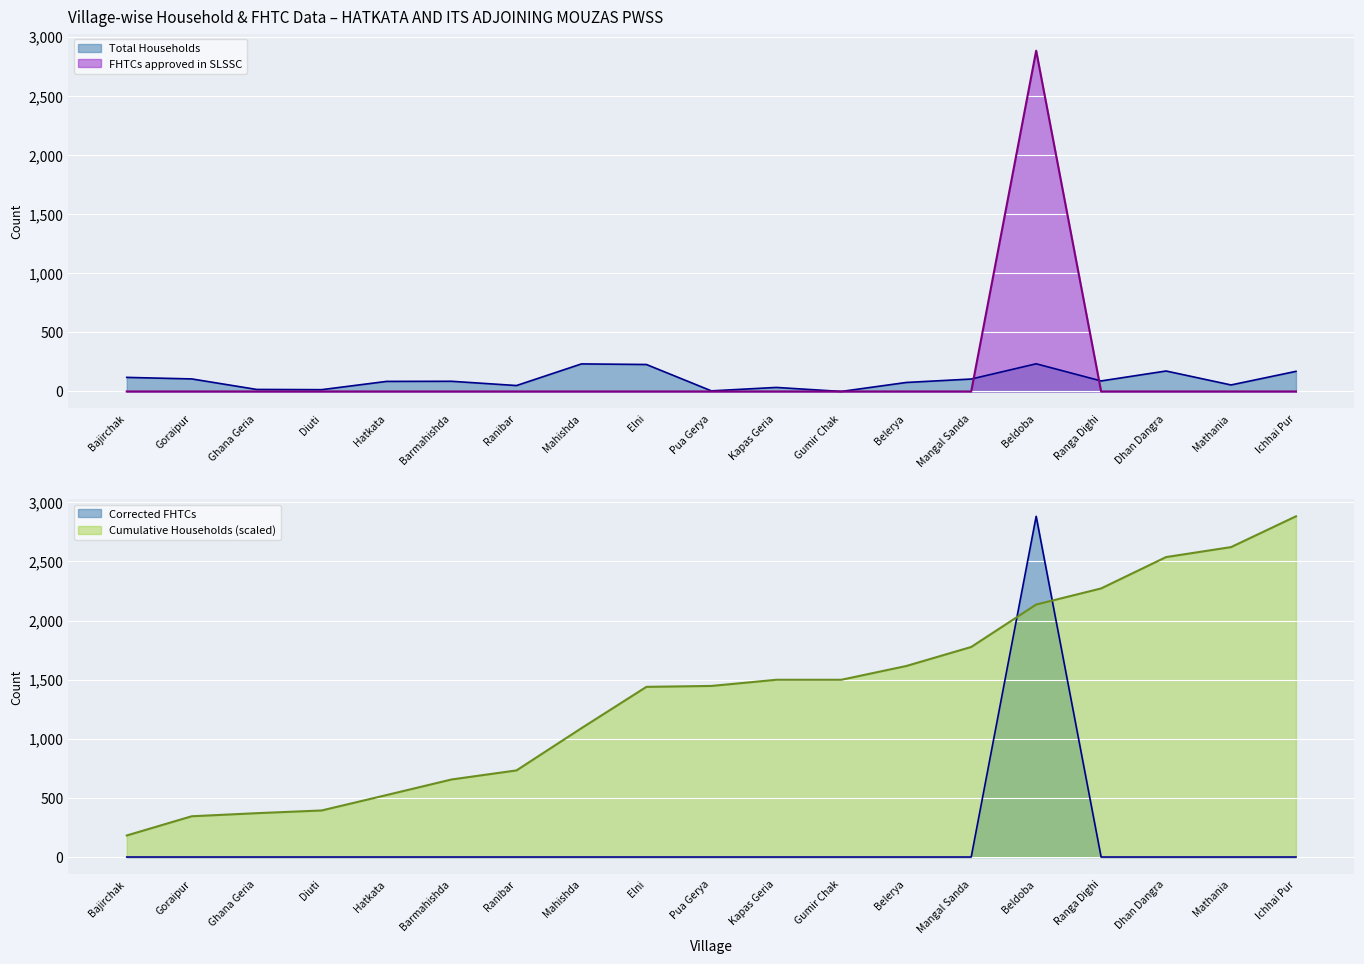

Between Hatkata and Ranga Dighi, which is larger?

Ranga Dighi